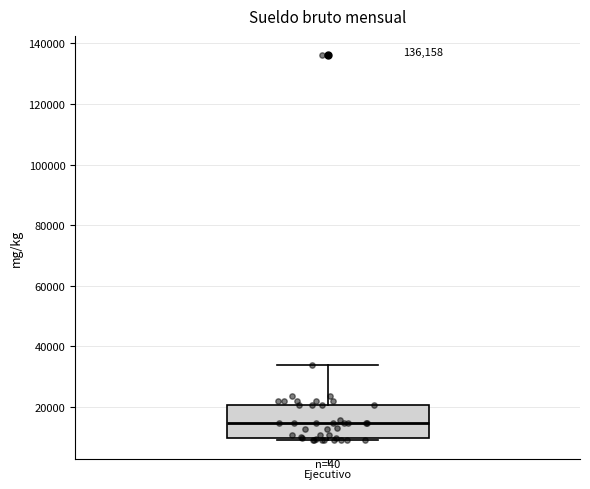

Transcribe this box plot: give where the median line is, the range the box spans, and where the two whiskers end, as read against the y-axis. The values are not printed on the chart, so give them approximately, as read against the axis.

median 14000, box 10000 to 20000, whiskers 10000 (just below the box's lower edge) to 34000